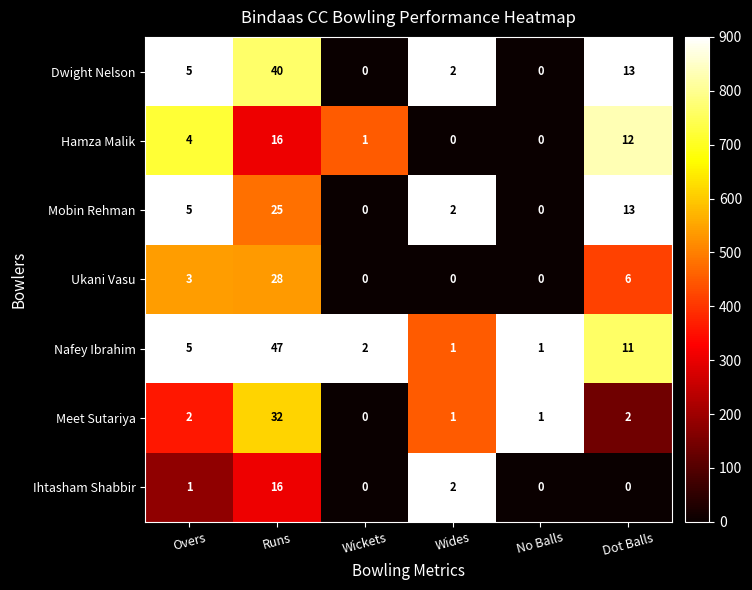

Read the Dwight Nelson value at Dot Balls, to the nearest 5.

15